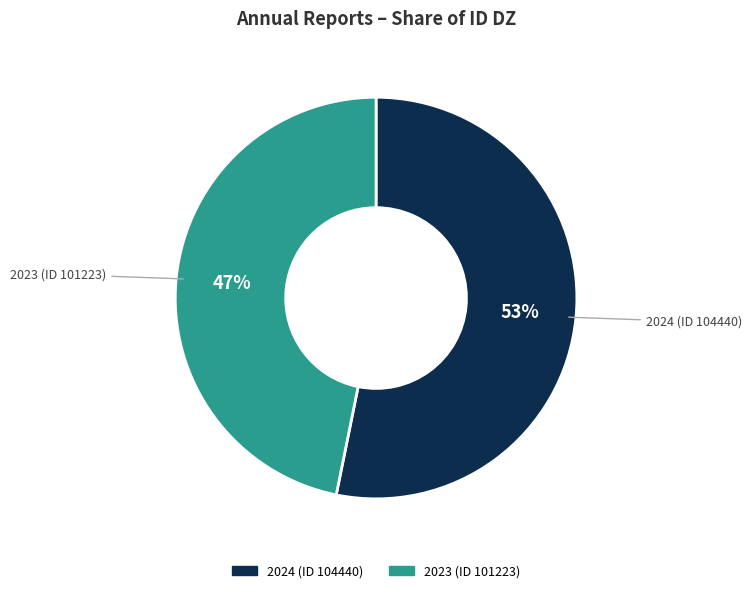

The 2023 (ID 101223) slice represents 47% of the pie. True or false?

True